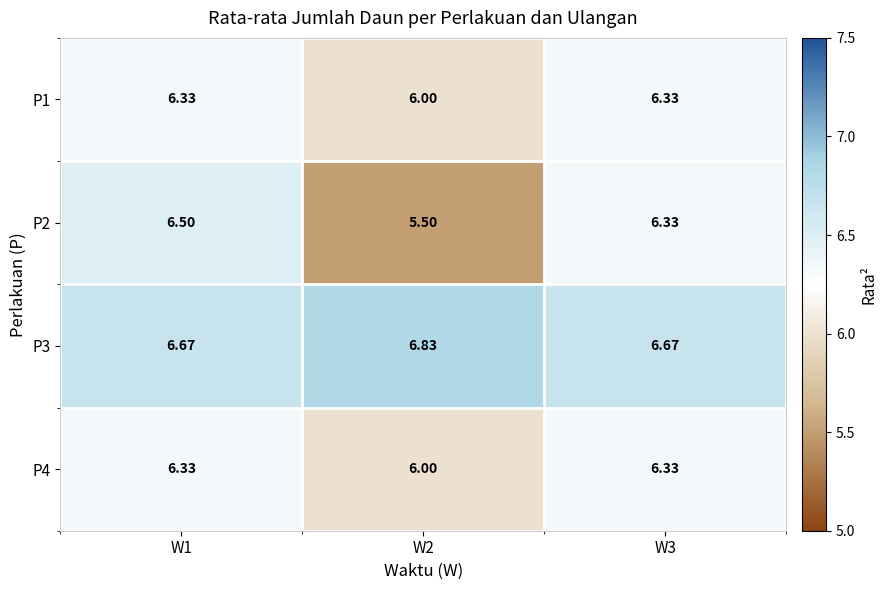

Reading left to right, list all the values displayed in this chart.

P1: W1=6.3	W2=6.0	W3=6.3
P2: W1=6.5	W2=5.5	W3=6.3
P3: W1=6.7	W2=6.8	W3=6.7
P4: W1=6.3	W2=6.0	W3=6.3